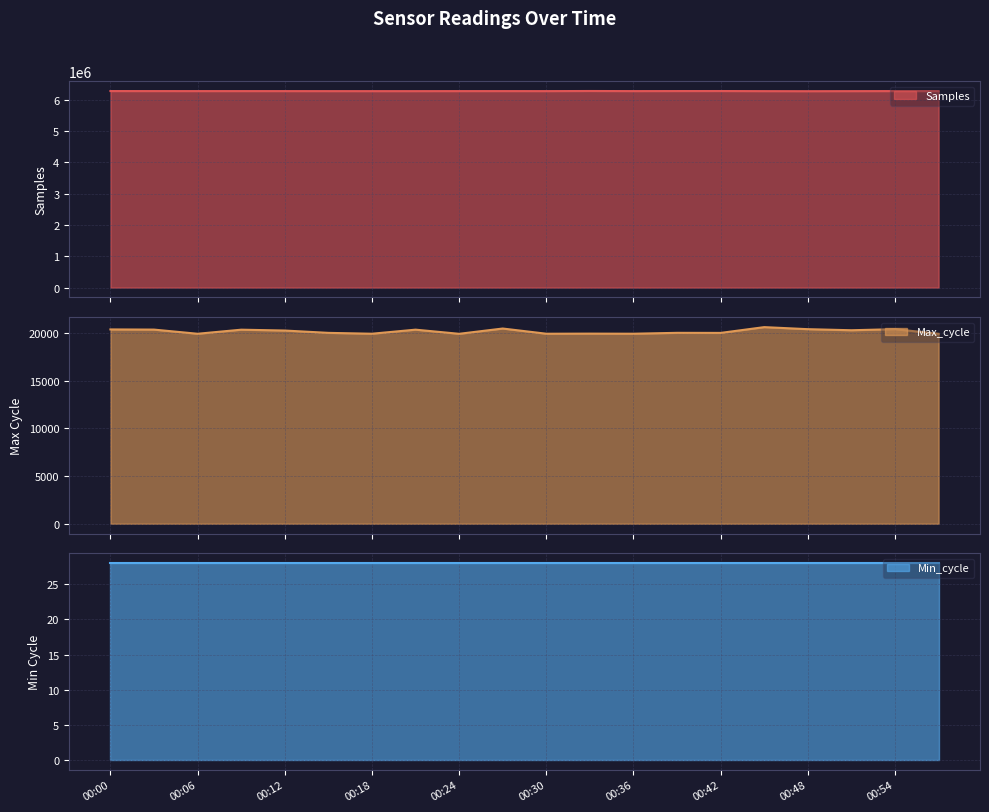

At which category does Max_cycle reach its first local valley?

00:06